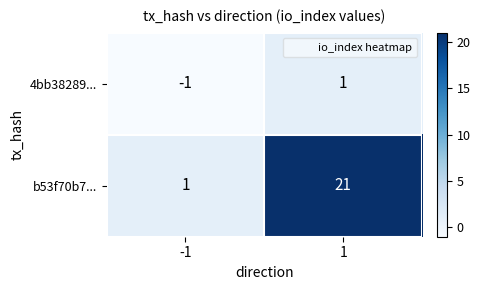

How many data points does each series have?

2